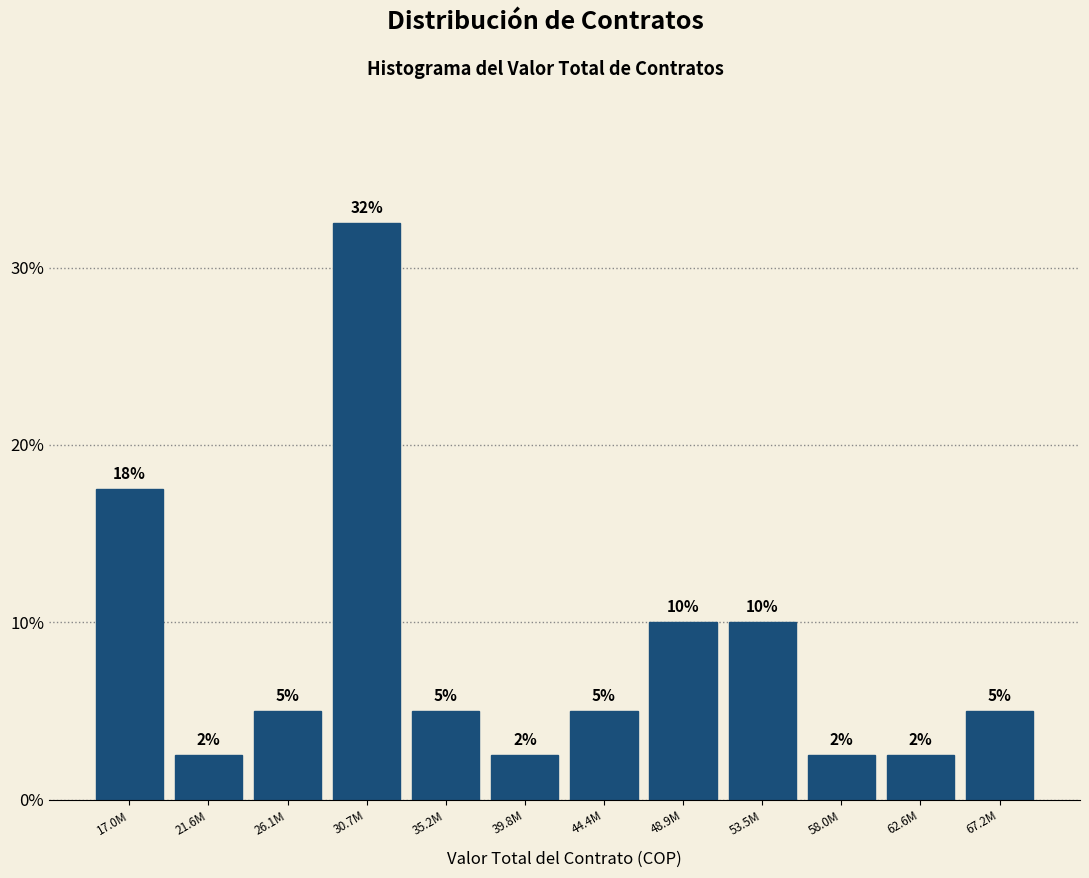

What is the difference between the maximum and minimum values?

30.0